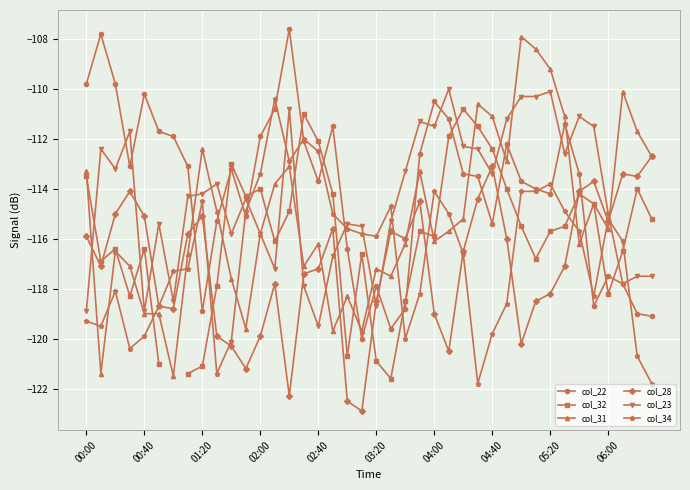

Which series ends up on top after the final intersection of col_23 and col_28?

col_28